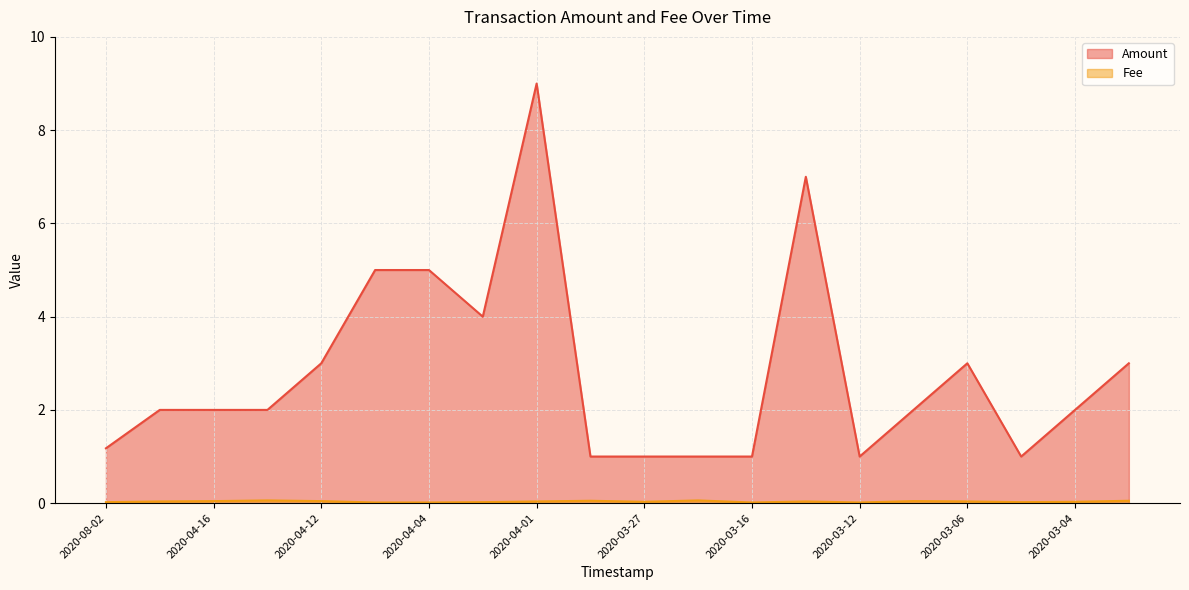

Is the value of Amount at 2020-03-15 greater than the value of Fee at 2020-03-10?

Yes